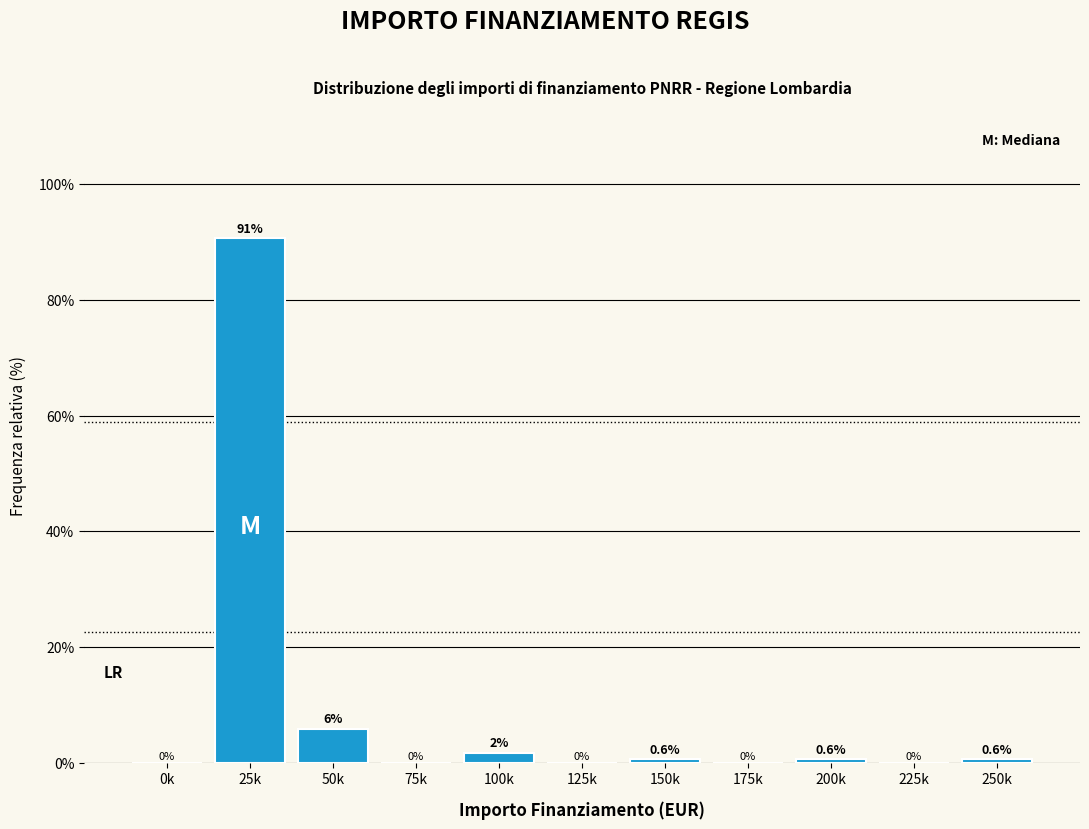

Which category has the highest value across all series?

25k